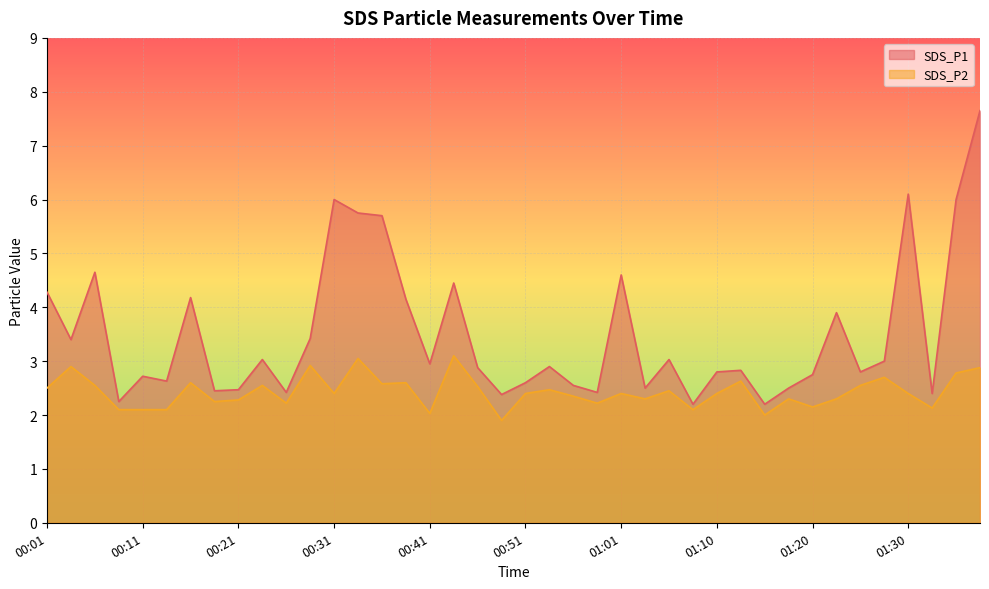

The value of SDS_P2 at 01:06 is 2.5. True or false?

True